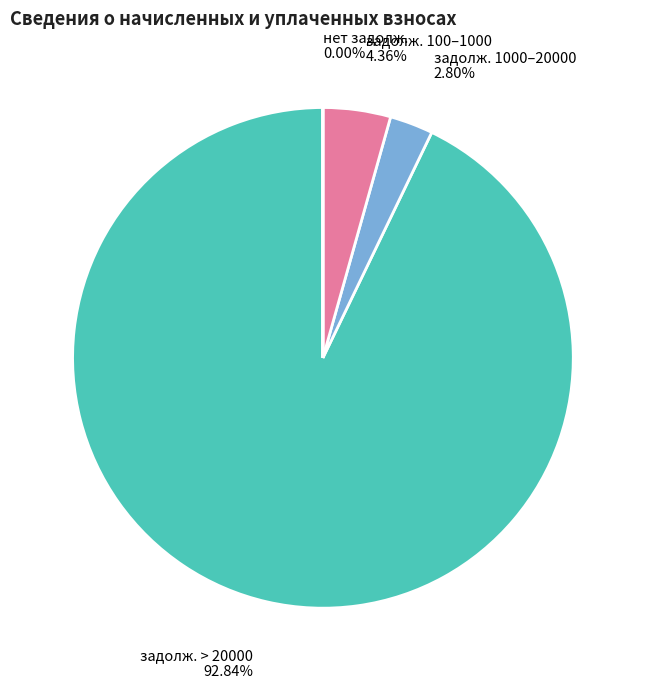

Is there any slice that represents more than half of the pie?

Yes